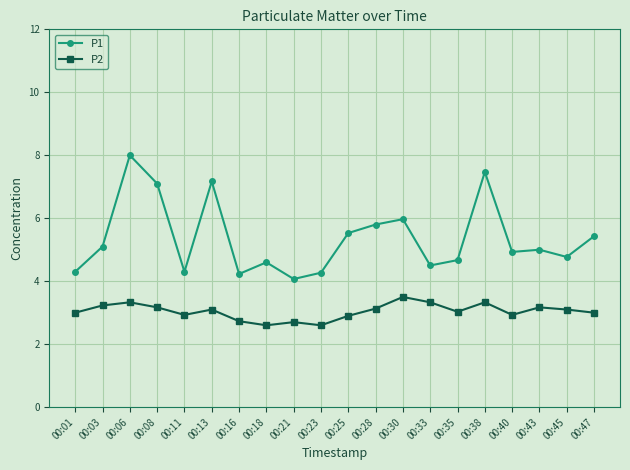

What value does the P1 series have at 00:01?

4.3